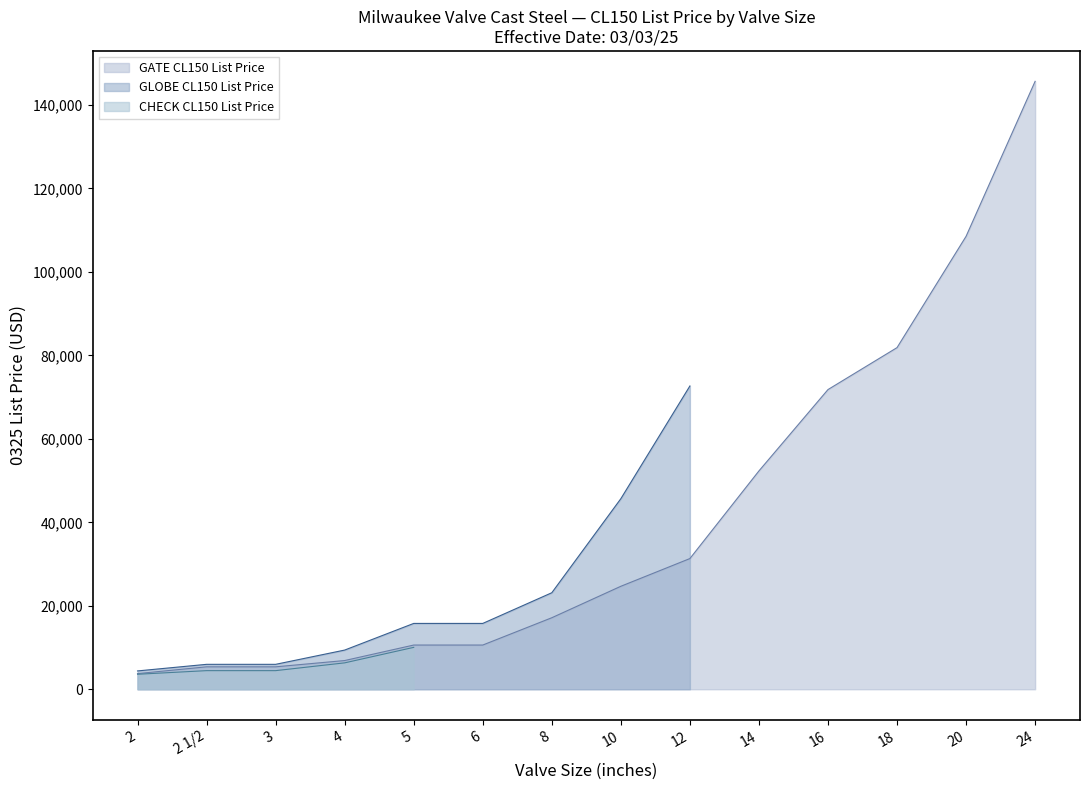

At which label is GLOBE CL150 List Price closest to 36335?

10